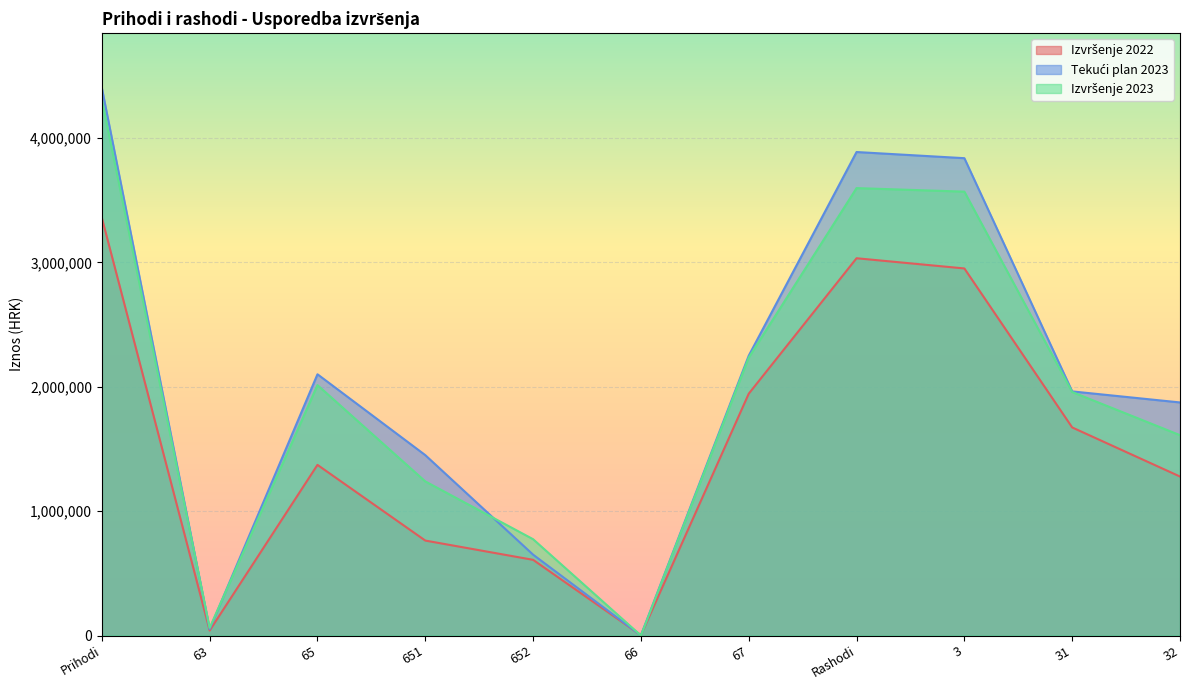

What is the total value across all series at 63?

152754.2